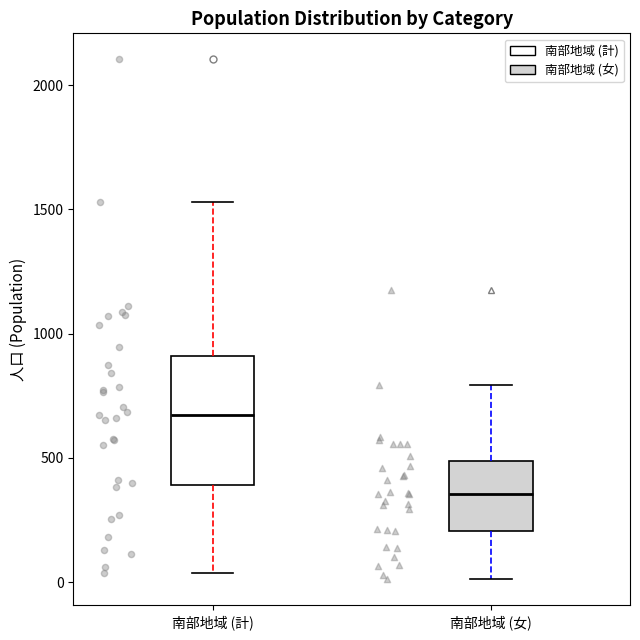

Which box is the tallest, from its lower edge to its upper edge?

南部地域 (計)